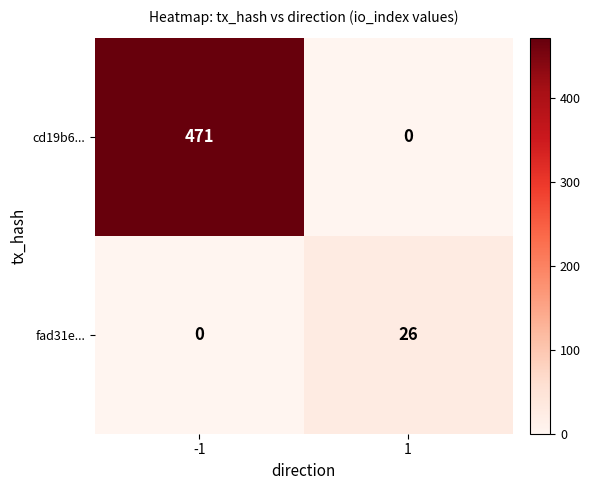

The value of fad31e... at -1 is 14. True or false?

False